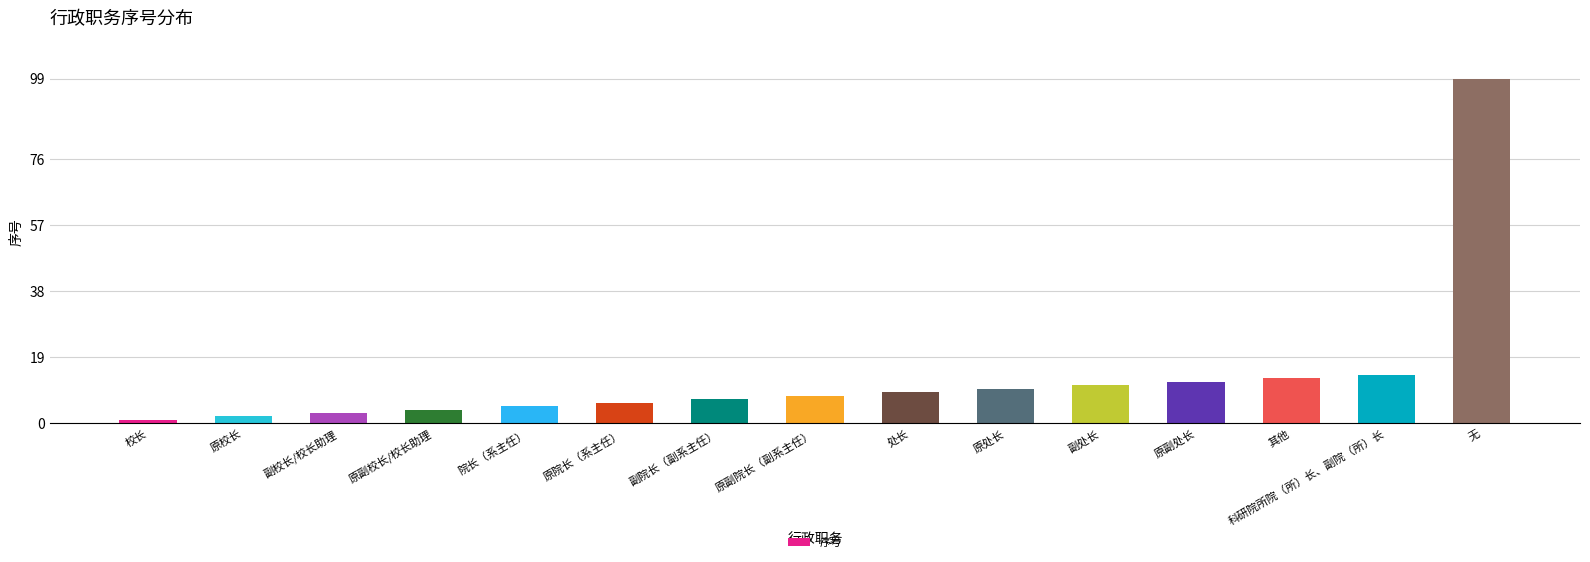

Is it true that the value at 科研院所院（所）长、副院（所）长 is 8?

False